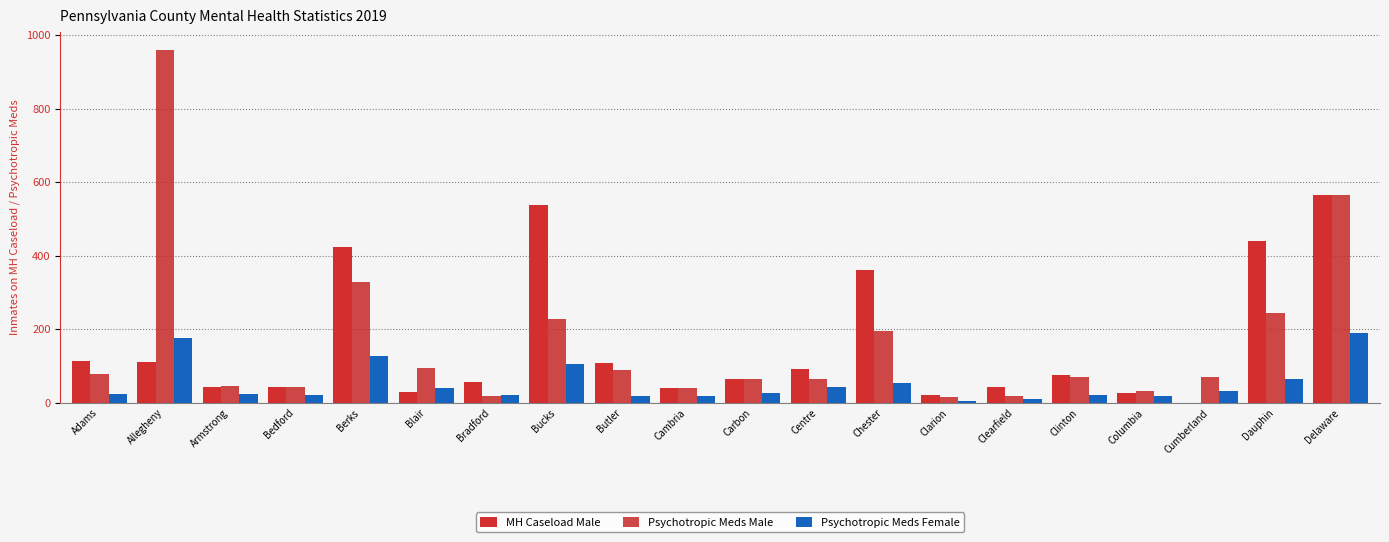

What is the maximum value for MH Caseload Male?

567